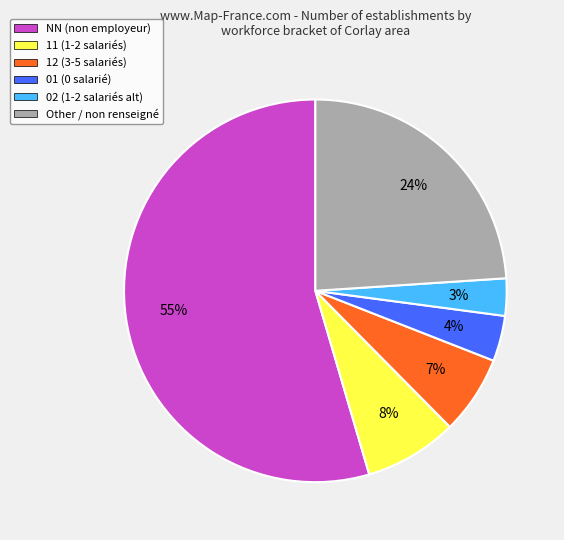

Count the number of slices in the pie.

6